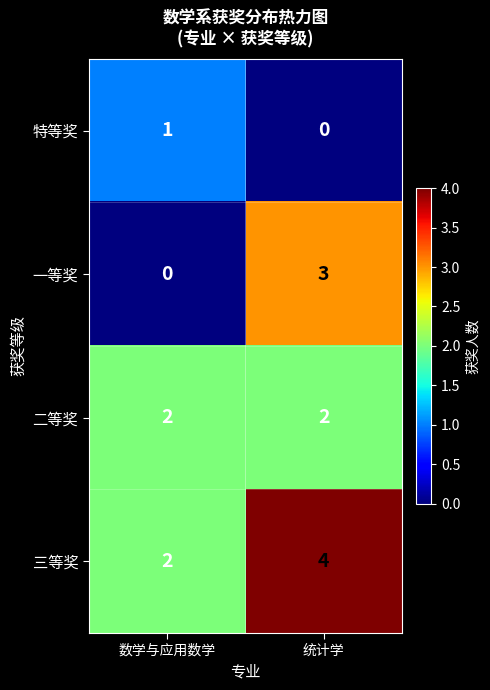

List the labels in order of 三等奖 value, largest first.

统计学, 数学与应用数学